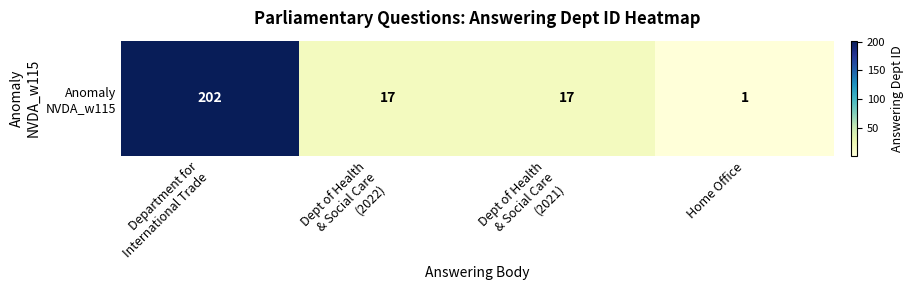

Which has a higher value, Dept of Health
& Social Care
(2021) or Dept of Health
& Social Care
(2022)?

Dept of Health
& Social Care
(2021)